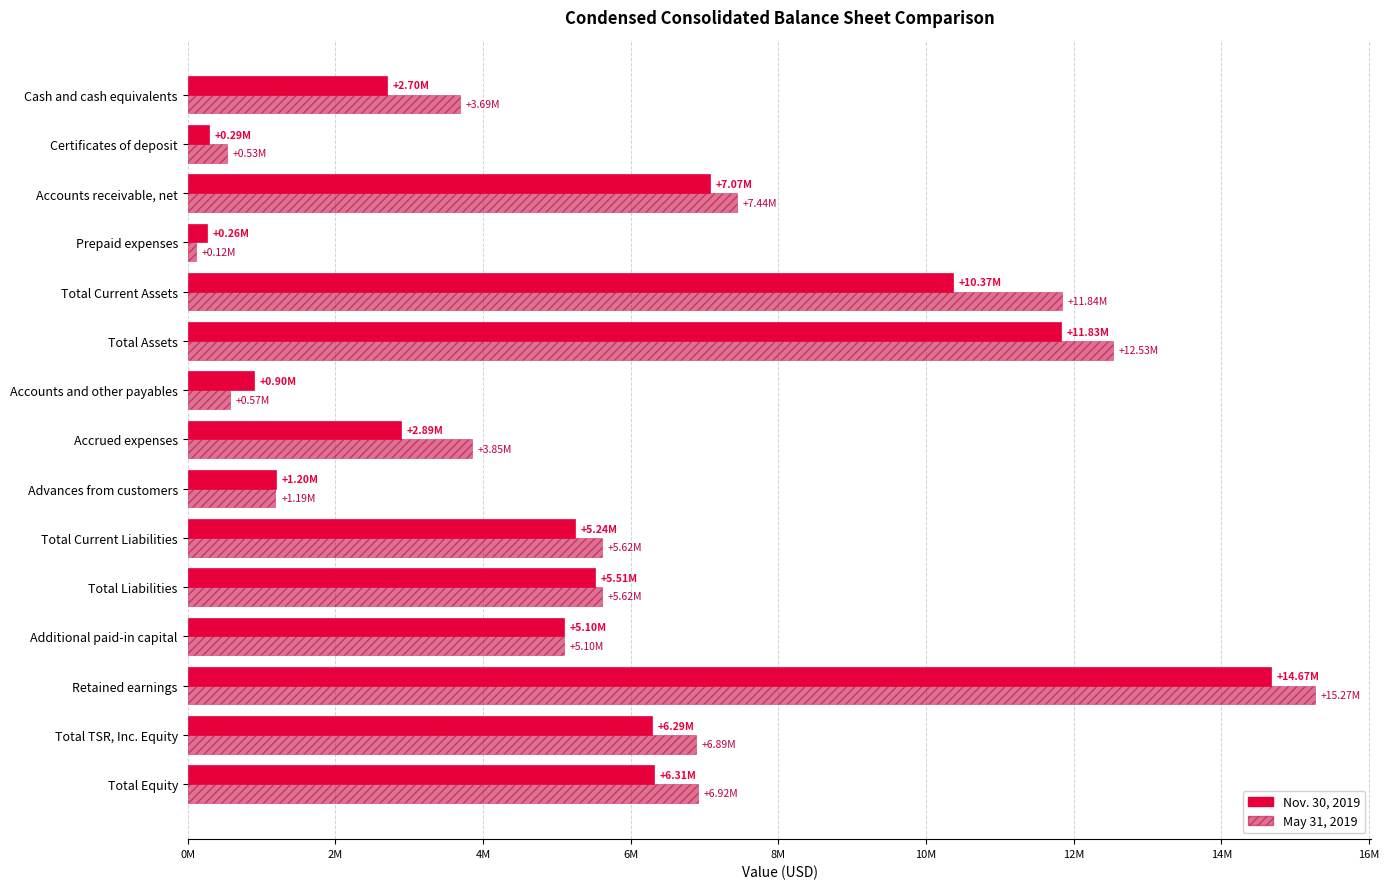

What are all the series names shown in the legend?

Nov. 30, 2019, May 31, 2019